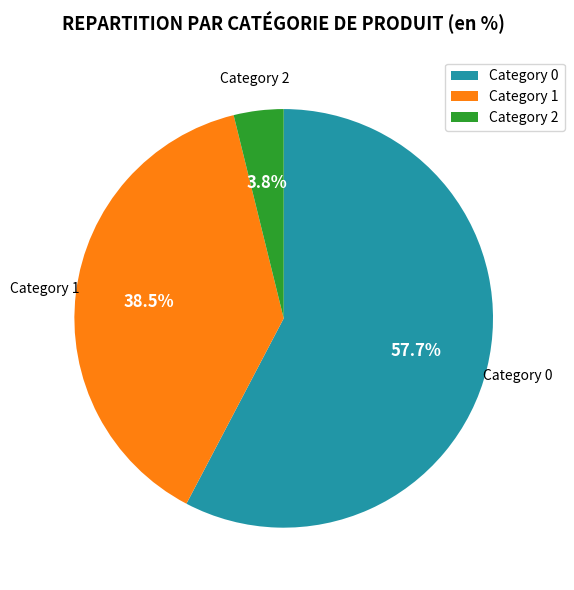

Which category has the biggest portion of the pie?

Category 0